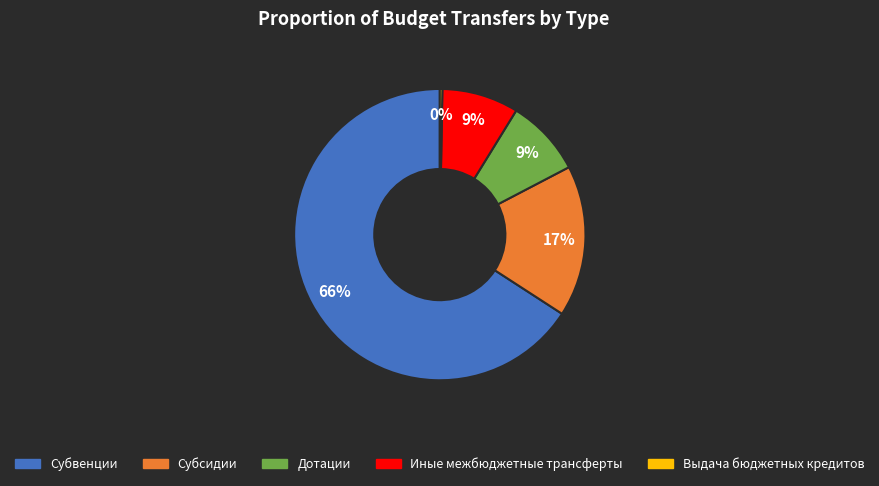

How many slices are in this pie chart?

5